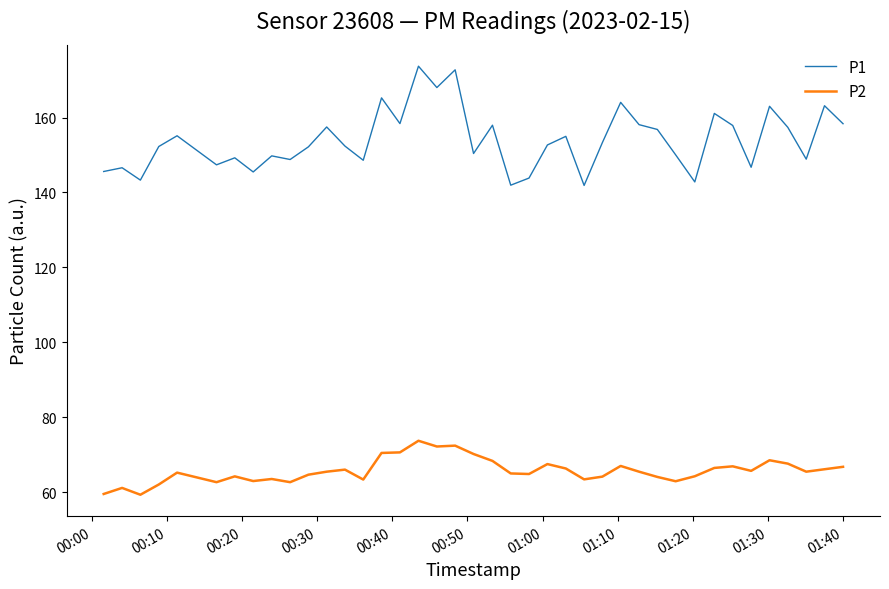

What are all the series names shown in the legend?

P1, P2